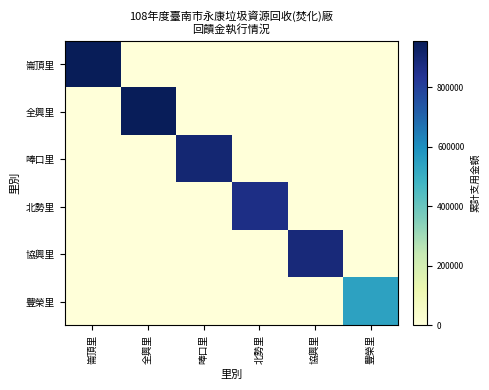

Which series has the largest total across all categories?

崙頂里